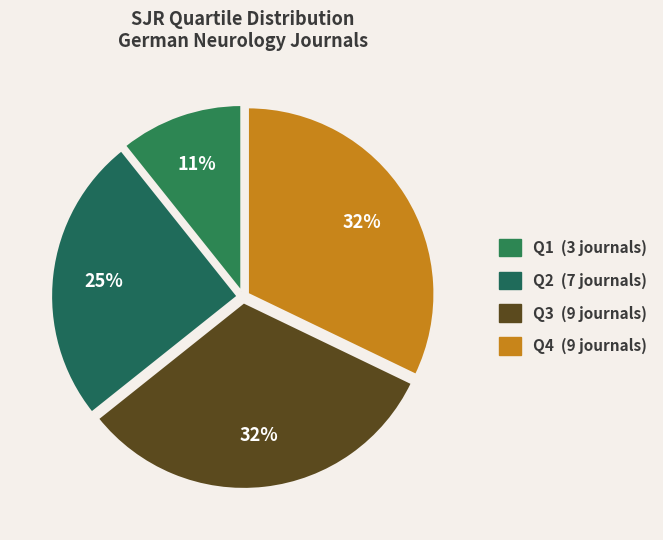

To the nearest percent, what is the average slice percentage?

25%